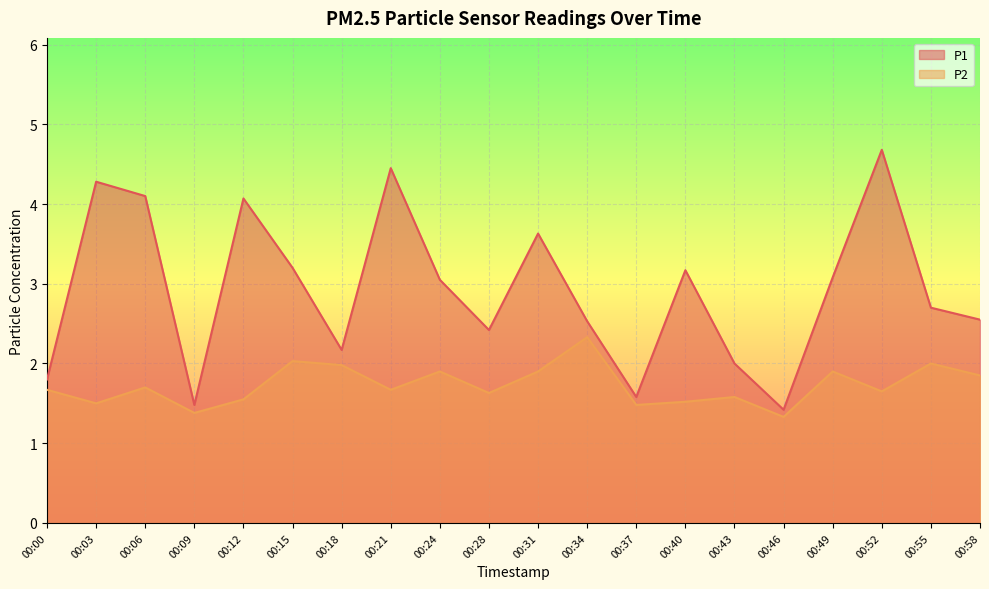

Between 00:09 and 00:12, which series saw the biggest shift?

P1